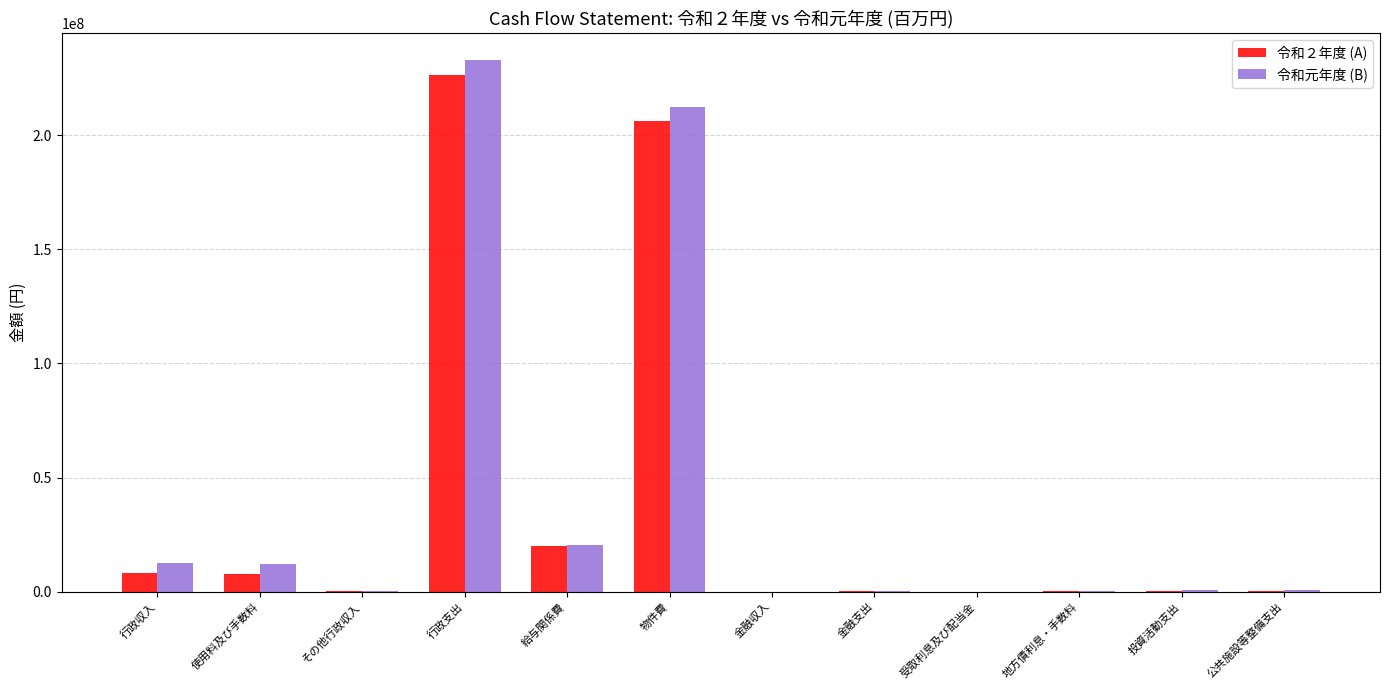

The value of 令和元年度 (B) at 行政収入 is 12611889. True or false?

True